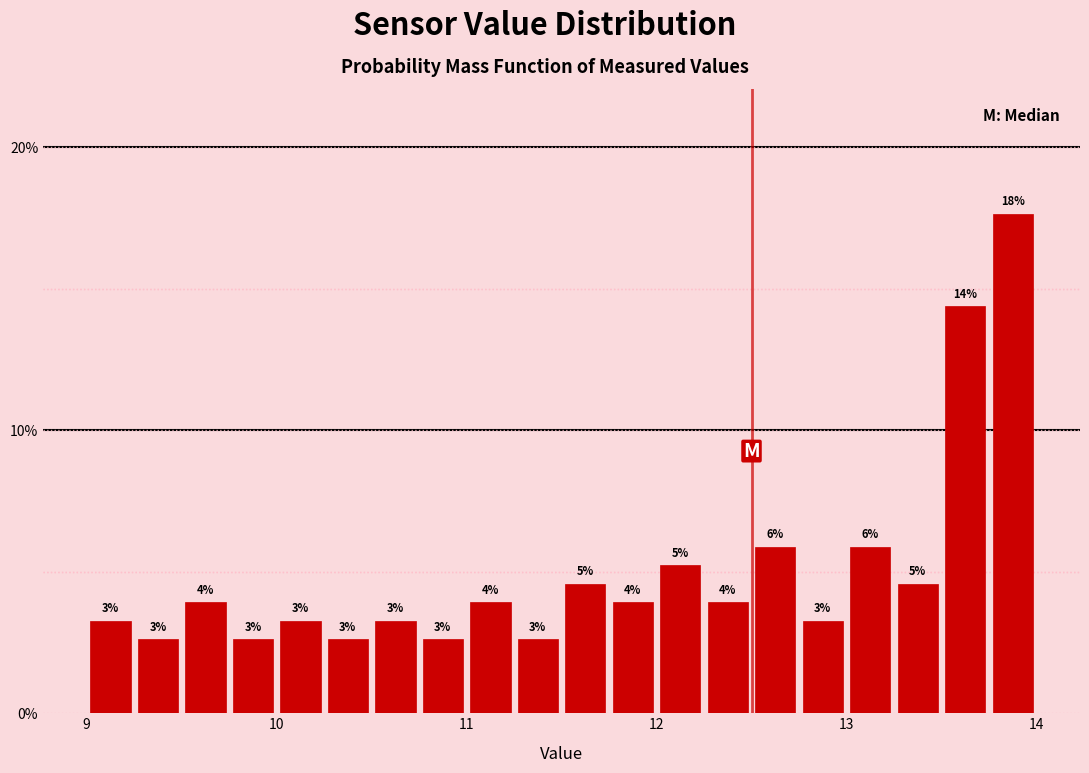

Around what value on the x-axis is the tallest bar? Give the approximate position of its centre, as read against the axis.

13.9